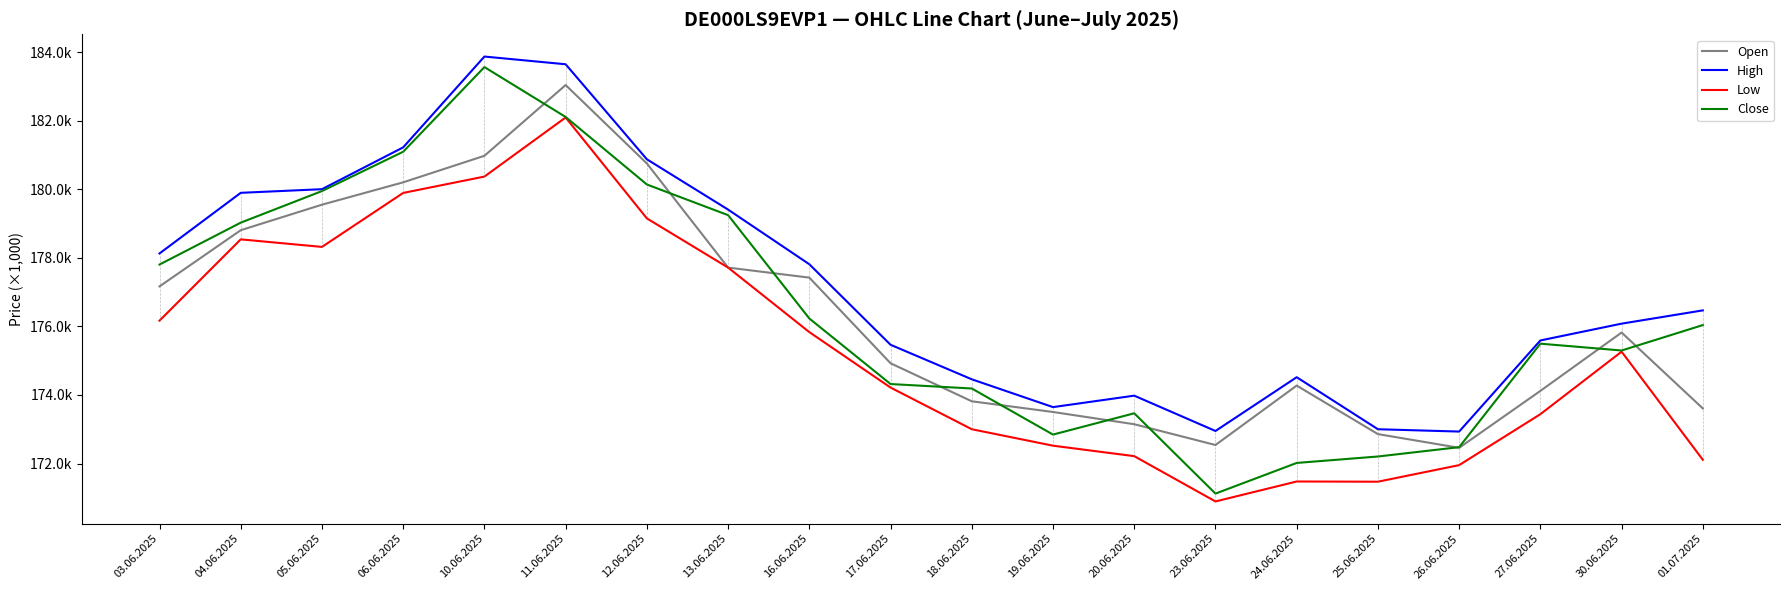

What are all the series names shown in the legend?

Open, High, Low, Close